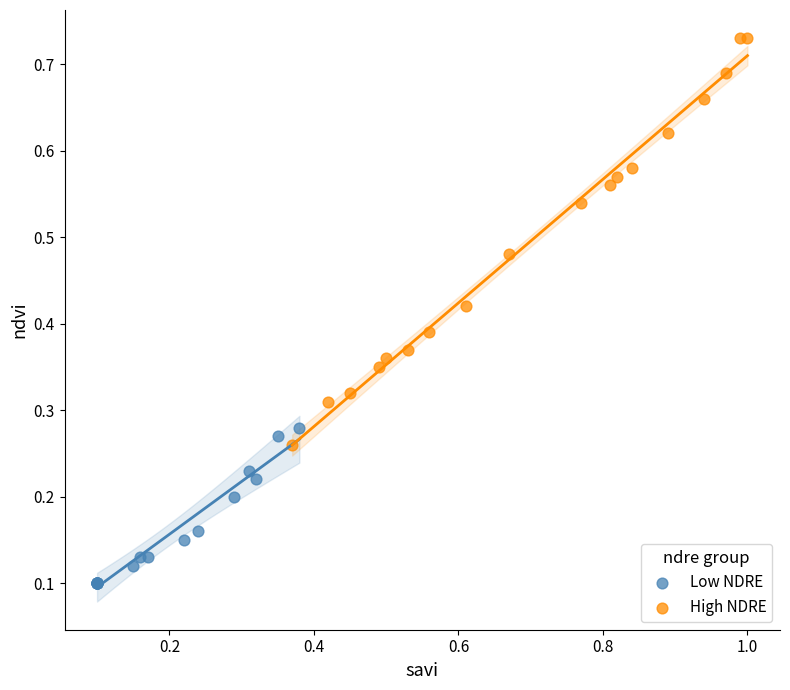

What are all the series names shown in the legend?

Low NDRE, High NDRE